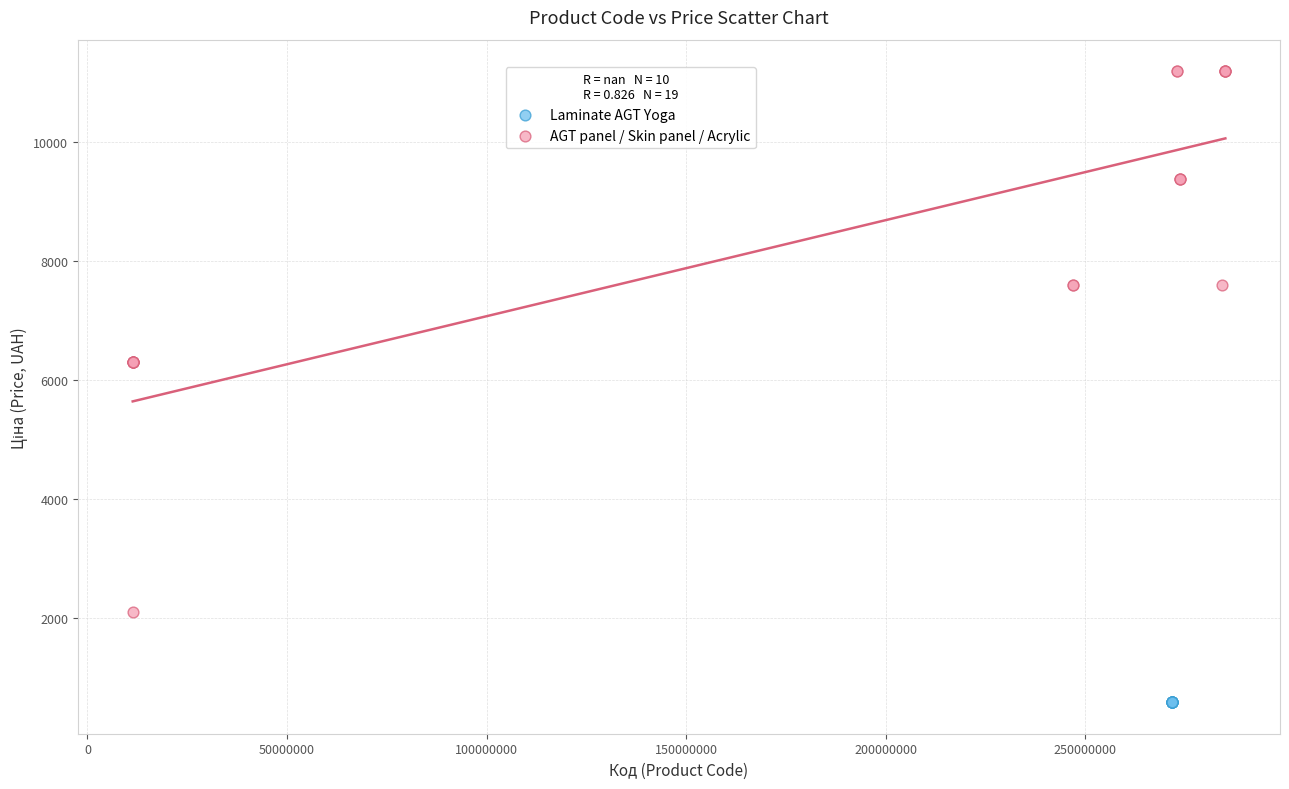

Which series contains the highest Y value?

AGT panel / Skin panel / Acrylic